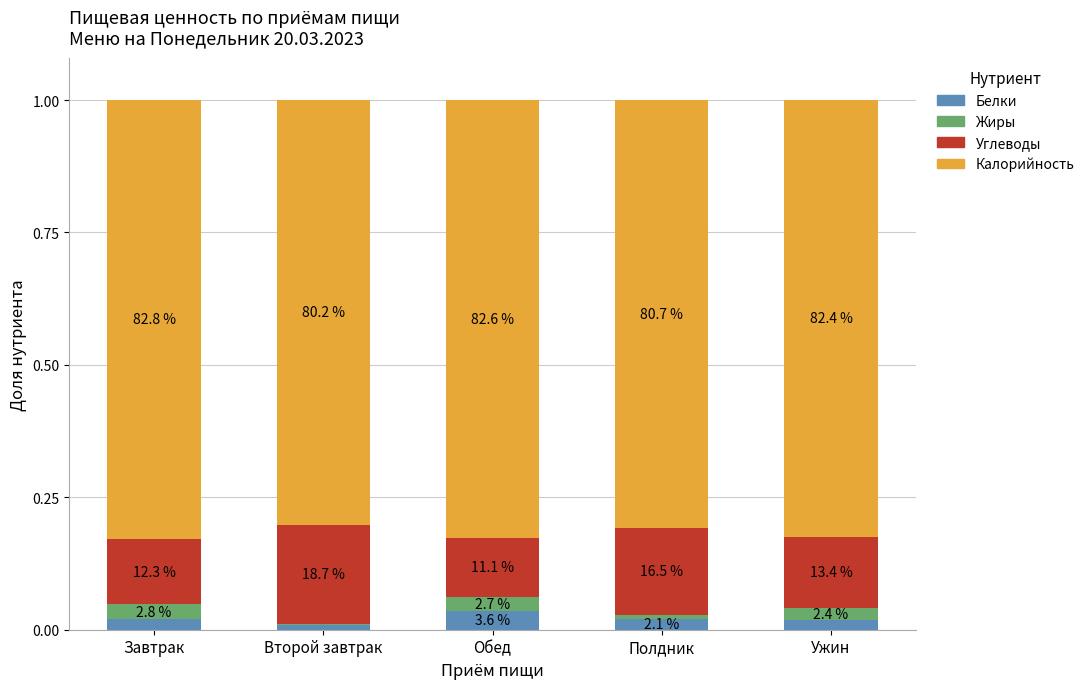

What are all the series names shown in the legend?

Белки, Жиры, Углеводы, Калорийность